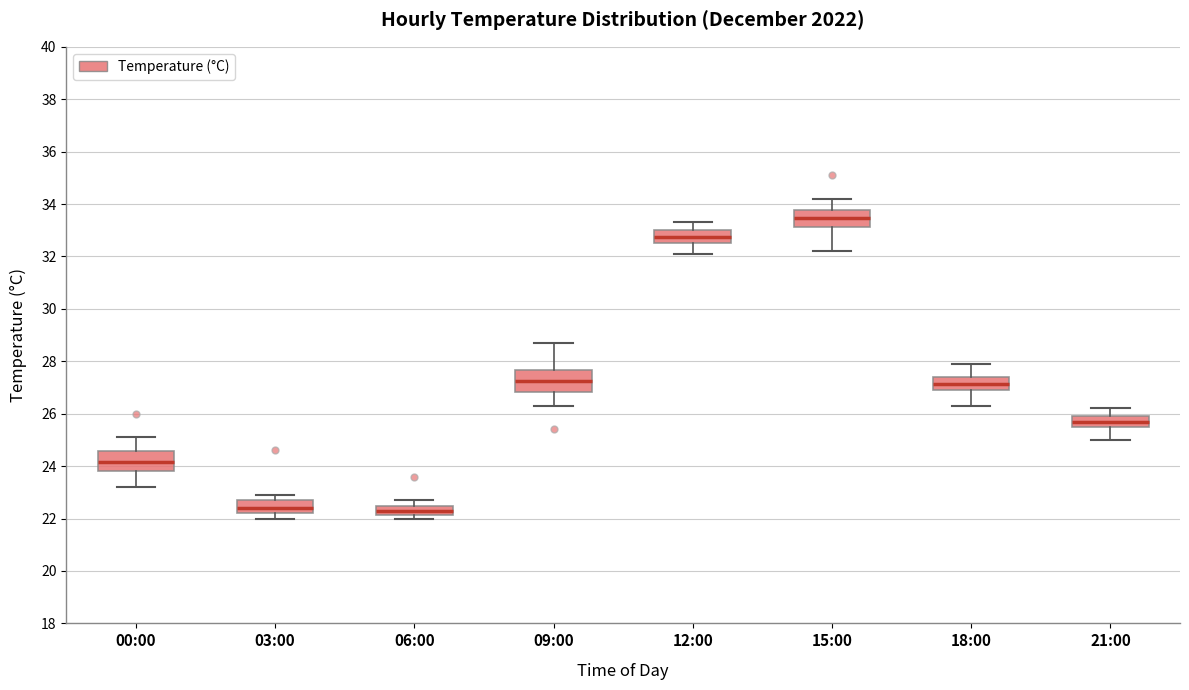

Reading left to right, transcribe this box plot: for each box, give where its median line is, the range the box spans, and where its two whiskers end, as read against the y-axis. The values are not printed on the chart, so give them approximately, as read against the axis.

00:00: median 24.2, box 23.8 to 24.6, whiskers 23.2 to 25.2
03:00: median 22.4, box 22.2 to 22.8, whiskers 22.0 to 23.0
06:00: median 22.4 (inside the box), box 22.2 to 22.4, whiskers 22.0 to 22.8
09:00: median 27.2, box 26.8 to 27.6, whiskers 26.4 to 28.8
12:00: median 32.8, box 32.6 to 33.0, whiskers 32.2 to 33.4
15:00: median 33.4, box 33.2 to 33.8, whiskers 32.2 to 34.2
18:00: median 27.2, box 27.0 to 27.4, whiskers 26.4 to 28.0
21:00: median 25.8, box 25.6 to 26.0, whiskers 25.0 to 26.2